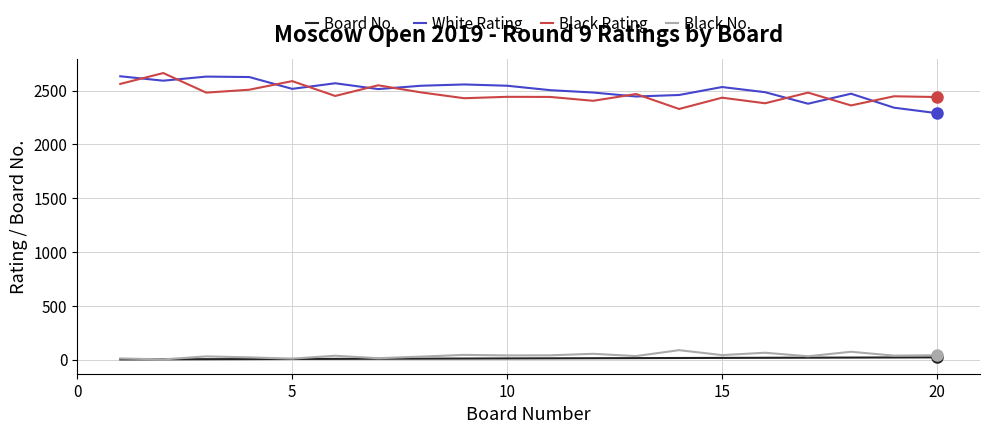

True or false: White Rating and Board No. cross at least once.

False